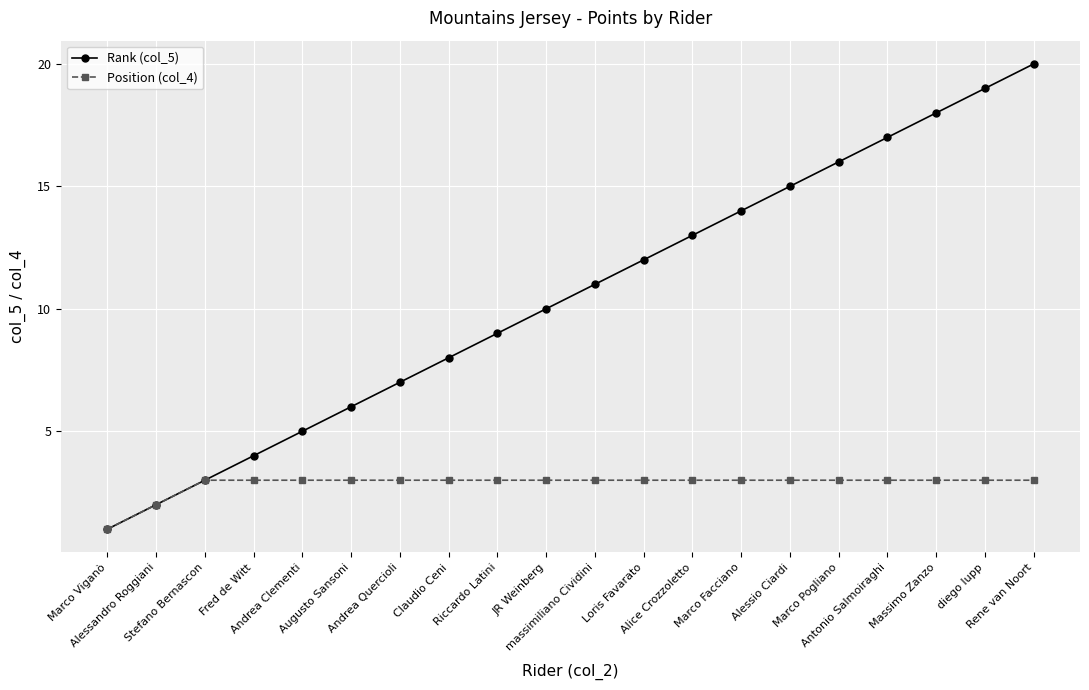

Reading left to right, what are all the values shown in this chart?

Rank (col_5): Marco Viganò=1	Alessandro Roggiani=2	Stefano Bernascon=3	Fred de Witt=4	Andrea Clementi=5	Augusto Sansoni=6	Andrea Quercioli=7	Claudio Ceni=8	Riccardo Latini=9	JR Weinberg=10	massimiliano Cividini=11	Loris Favarato=12	Alice Crozzoletto=13	Marco Facciano=14	Alessio Ciardi=15	Marco Pogliano=16	Antonio Salmoiraghi=17	Massimo Zanzo=18	diego lupp=19	Rene van Noort=20
Position (col_4): Marco Viganò=1	Alessandro Roggiani=2	Stefano Bernascon=3	Fred de Witt=3	Andrea Clementi=3	Augusto Sansoni=3	Andrea Quercioli=3	Claudio Ceni=3	Riccardo Latini=3	JR Weinberg=3	massimiliano Cividini=3	Loris Favarato=3	Alice Crozzoletto=3	Marco Facciano=3	Alessio Ciardi=3	Marco Pogliano=3	Antonio Salmoiraghi=3	Massimo Zanzo=3	diego lupp=3	Rene van Noort=3